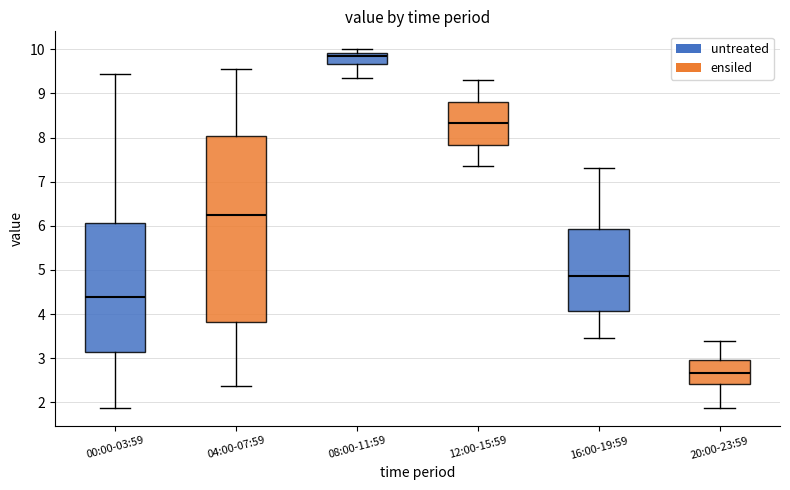

Reading left to right, transcribe this box plot: for each box, give where its median line is, the range the box spans, and where its two whiskers end, as read against the y-axis. The values are not printed on the chart, so give them approximately, as read against the axis.

00:00-03:59: median 4.4, box 3.1 to 6.1, whiskers 1.9 to 9.4
04:00-07:59: median 6.2, box 3.8 to 8.0, whiskers 2.4 to 9.6
08:00-11:59: median 9.8, box 9.7 to 9.9, whiskers 9.4 to 10.0
12:00-15:59: median 8.3, box 7.8 to 8.8, whiskers 7.4 to 9.3
16:00-19:59: median 4.9, box 4.1 to 5.9, whiskers 3.5 to 7.3
20:00-23:59: median 2.7, box 2.4 to 3.0, whiskers 1.9 to 3.4